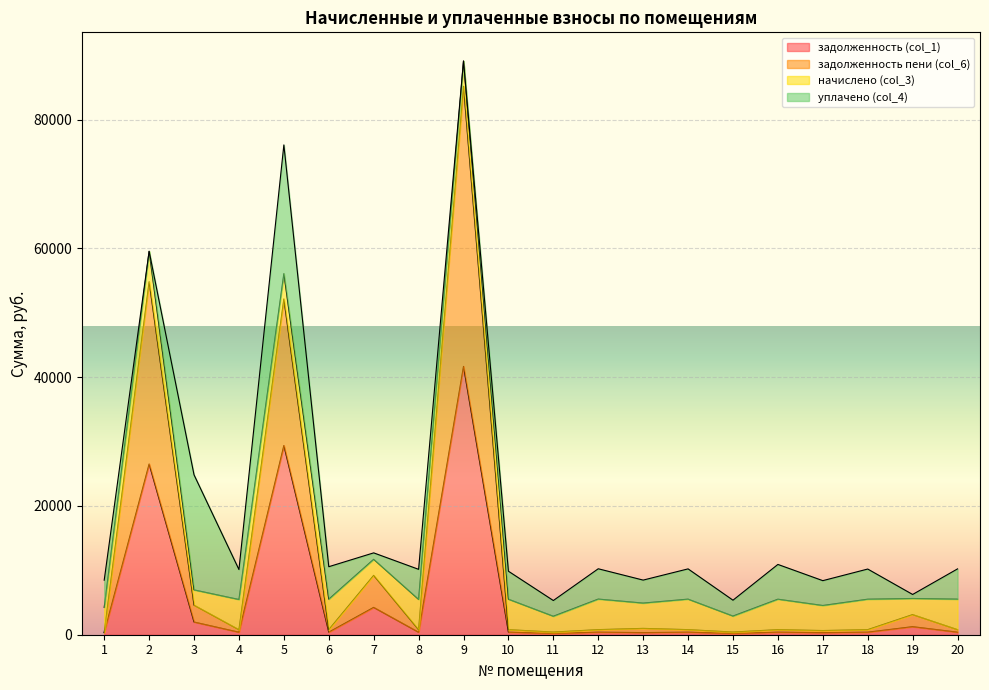

What is the minimum value shown in the chart?

205.1